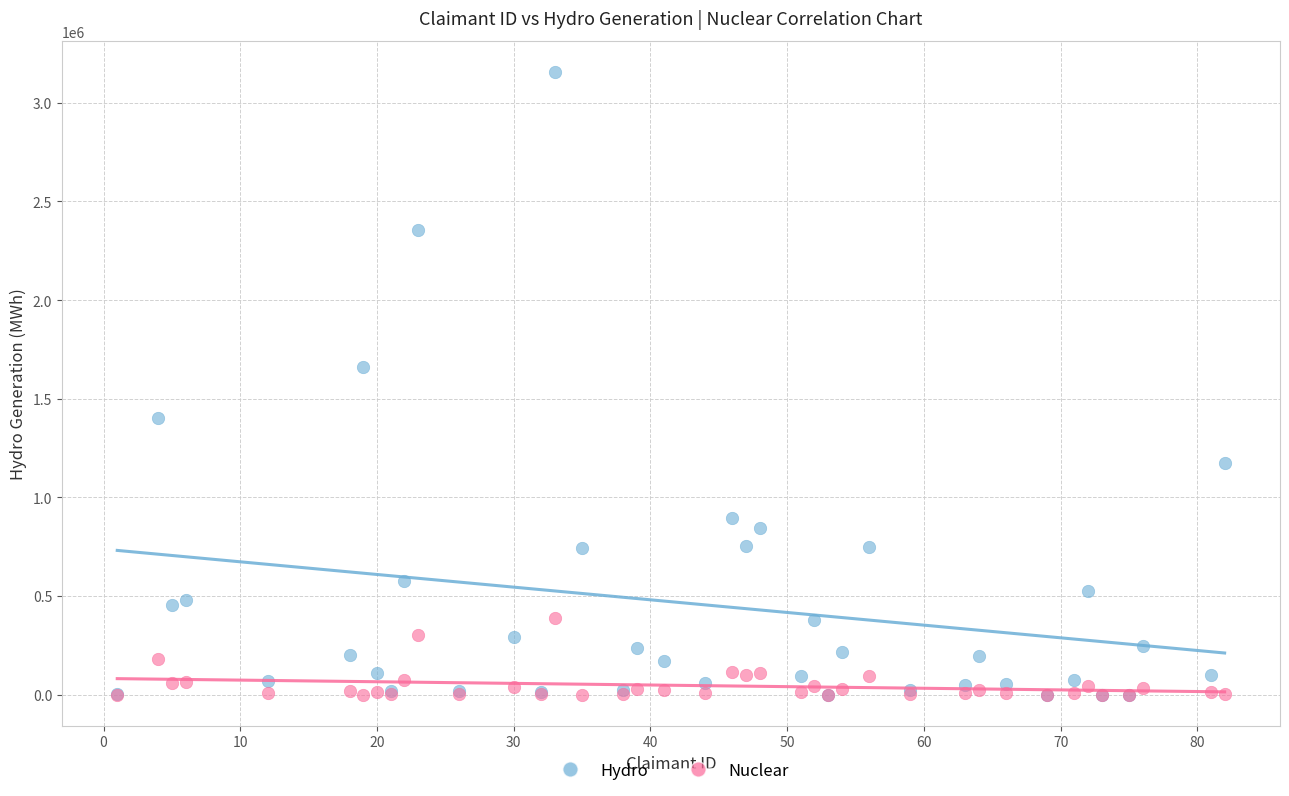

Which series contains the highest Y value?

Hydro